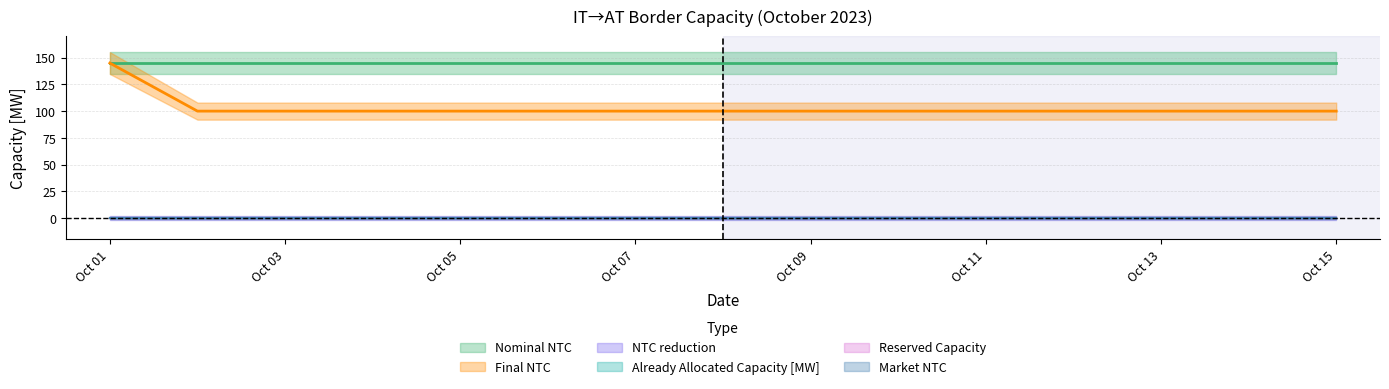

True or false: Market NTC has a value of 0 at 3.

True